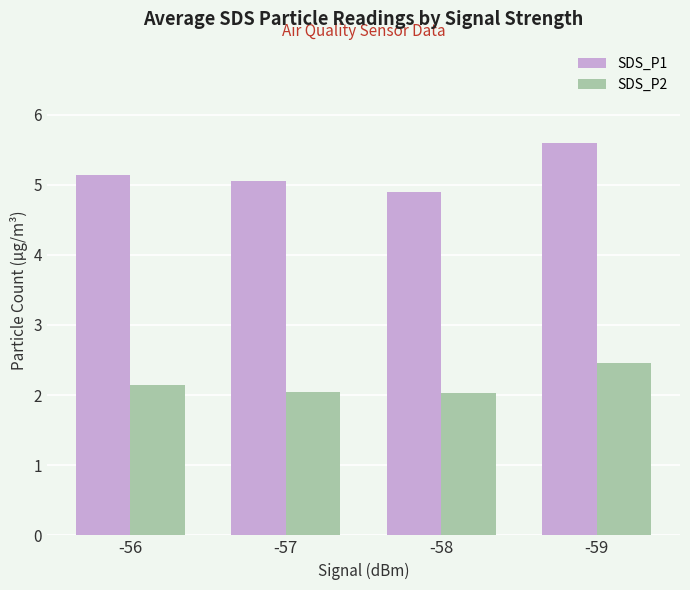

The value of SDS_P2 at -59 is 2.5. True or false?

True